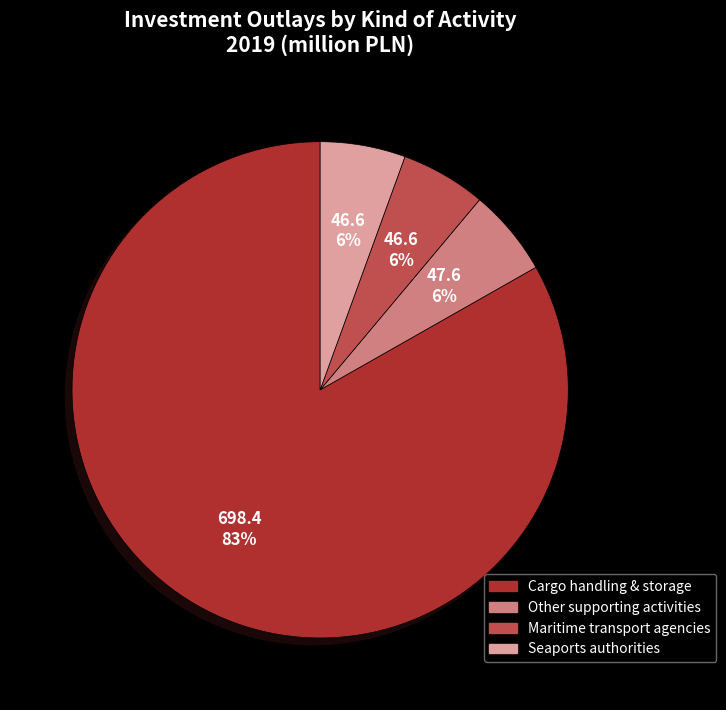

Count the number of slices in the pie.

4